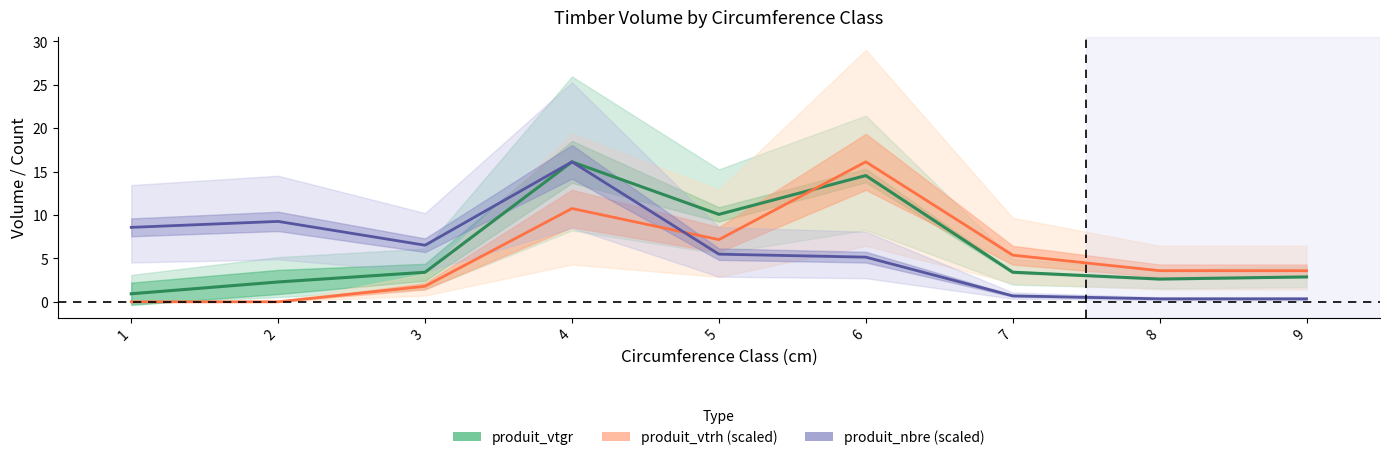

At which label does produit_vtrh (scaled) reach its minimum?

1